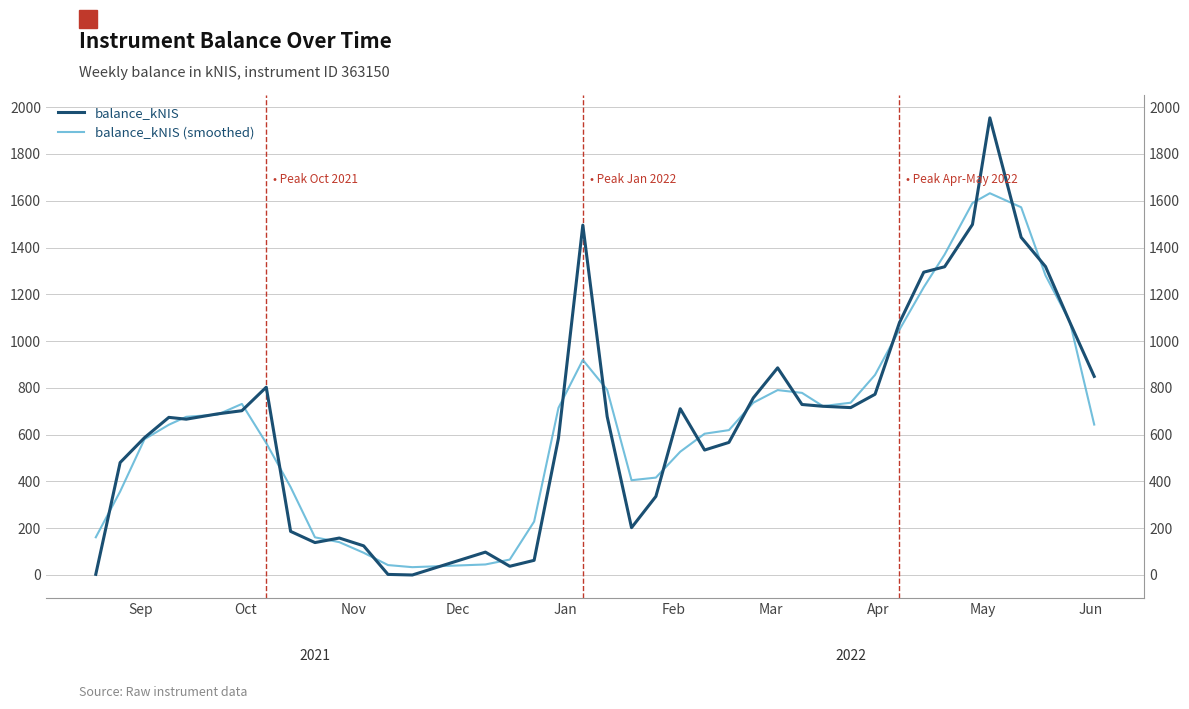

How many values in the balance_kNIS (smoothed) series exceed 676?

20